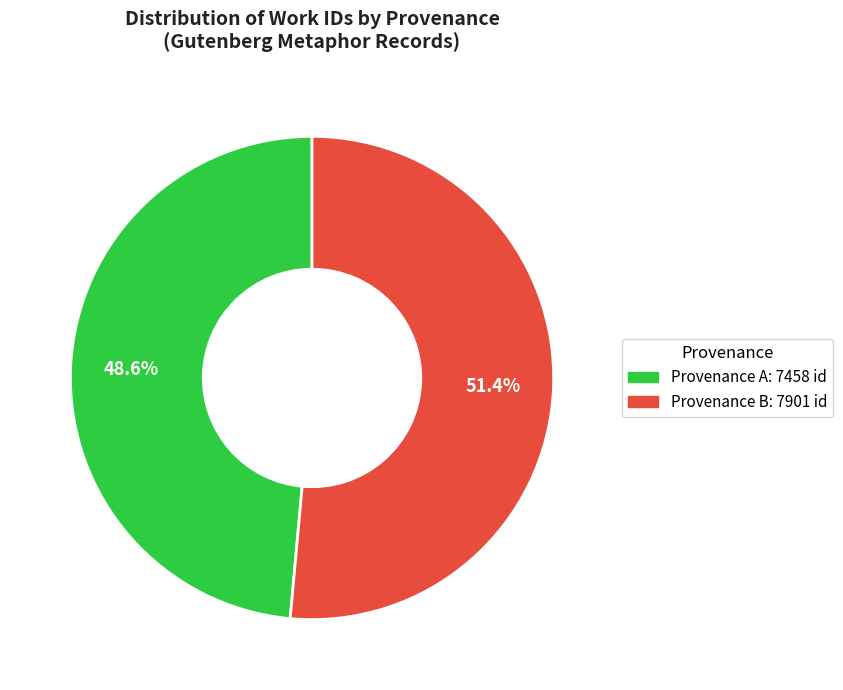

How much of the chart is everything except Provenance B: 7901 id?

48.6%